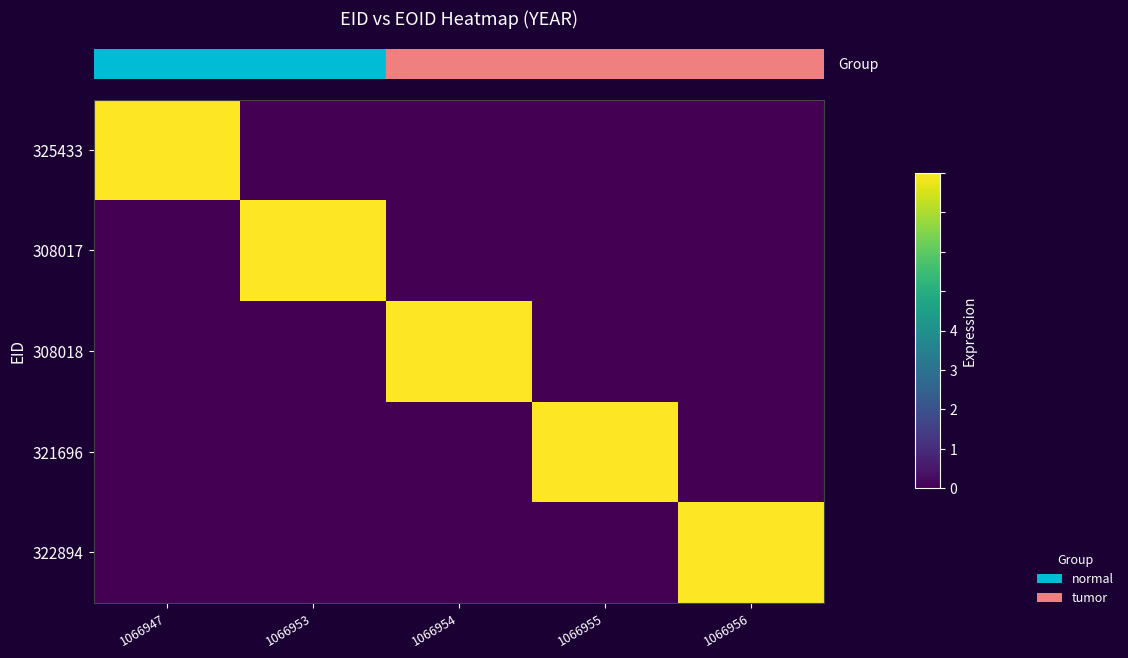

List the series in order of their peak value, highest first.

row_0, row_1, row_2, row_3, row_4